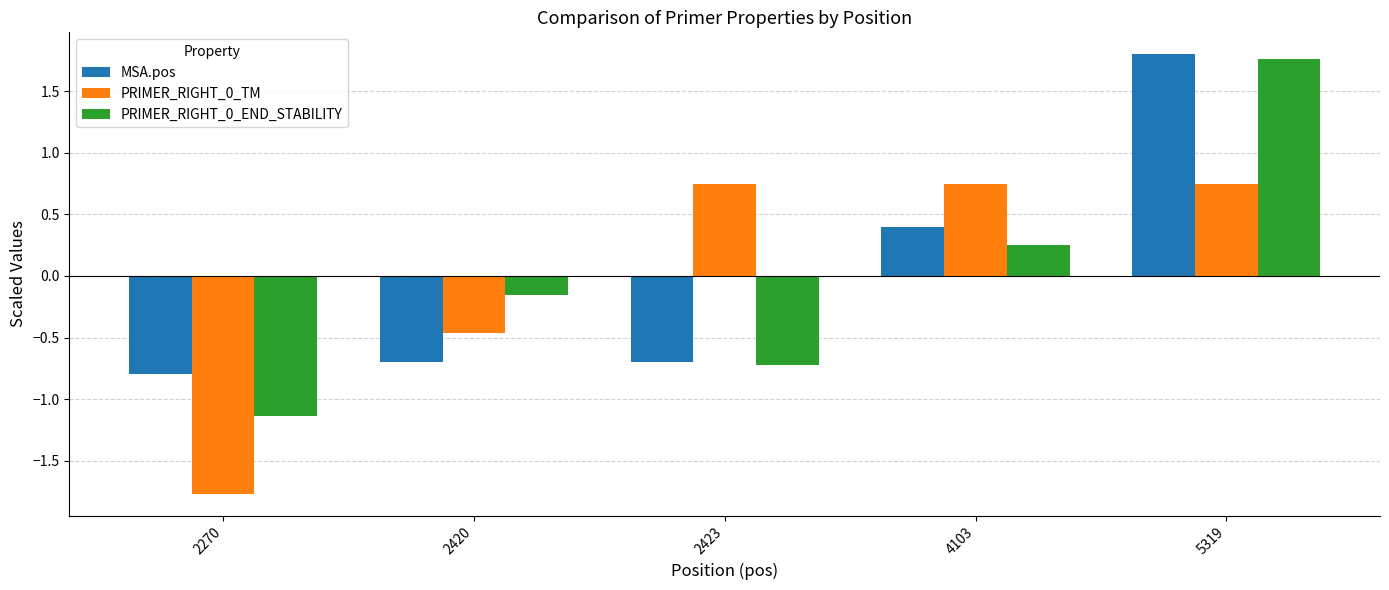

What is the total value across all series at 2270?

-3.7